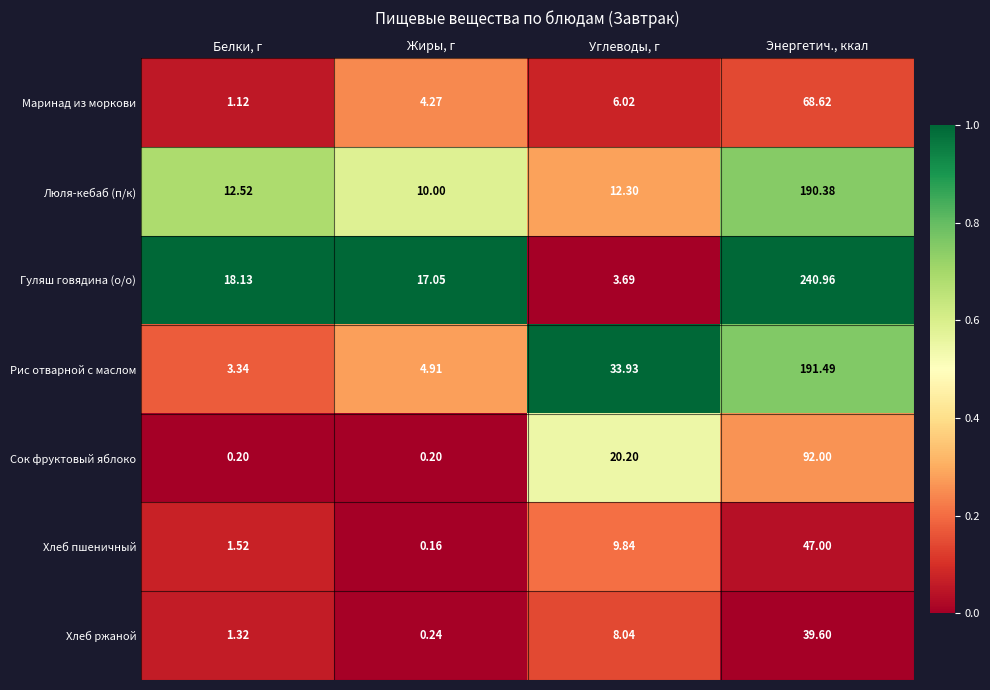

How many values in the Люля-кебаб (п/к) series are below 12?

1